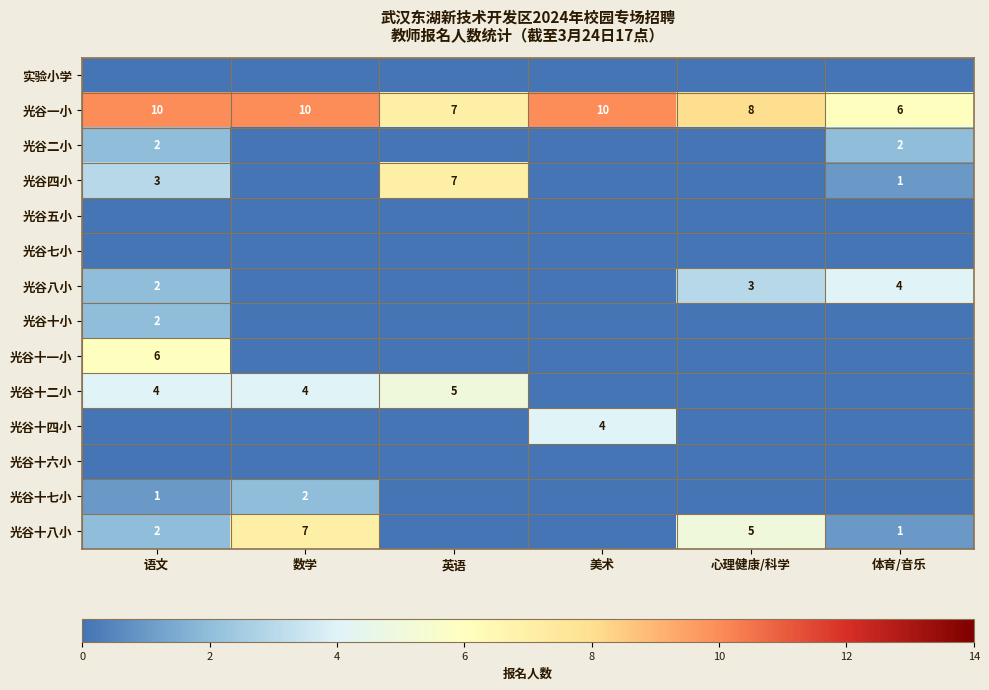

The 光谷一小 series shows 10 at 美术. True or false?

True